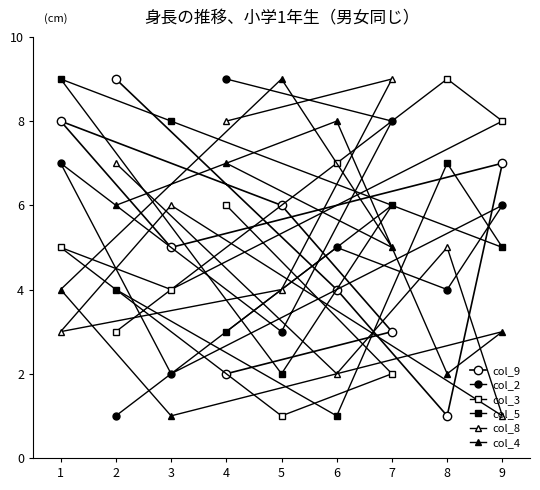

Which category has the highest value in the col_9 series?

2